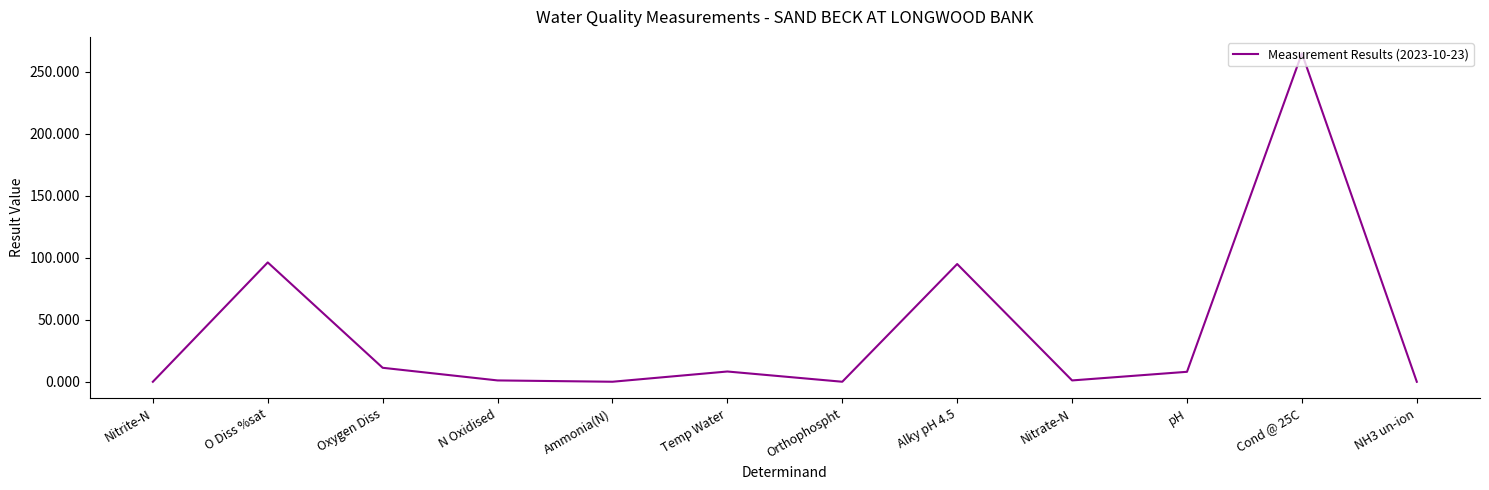

The value at O Diss %sat is 22.6. True or false?

False